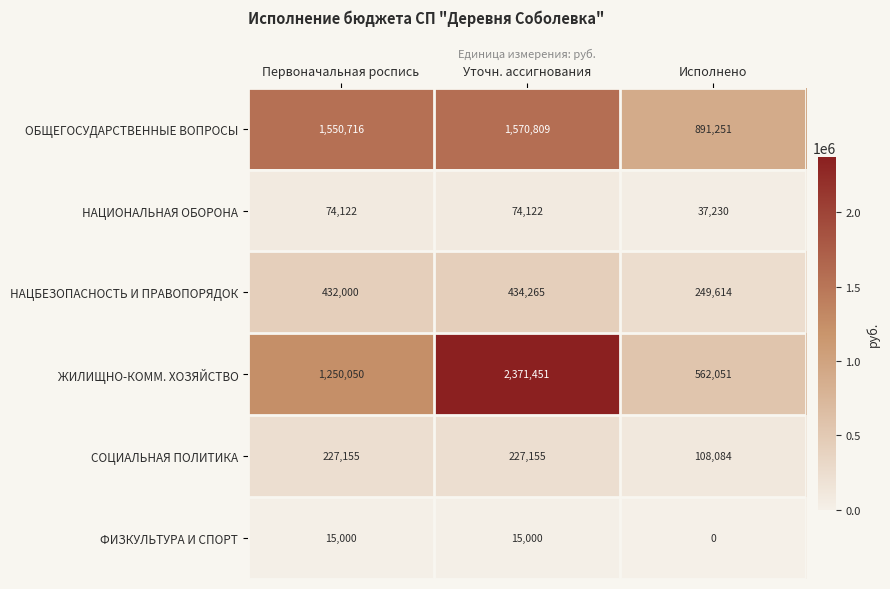

What is the maximum value shown in the chart?

2371451